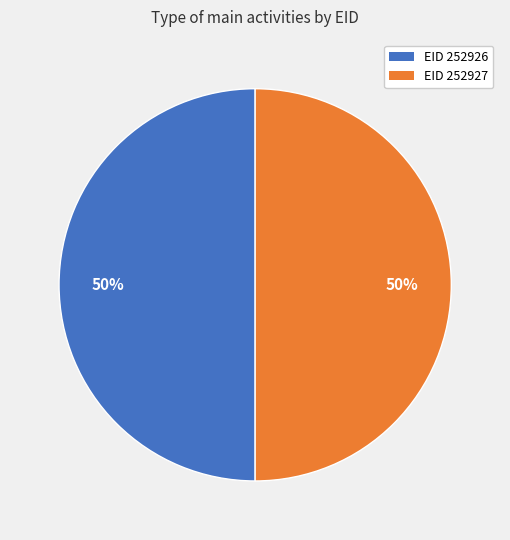

To the nearest percent, what is the average slice percentage?

50%